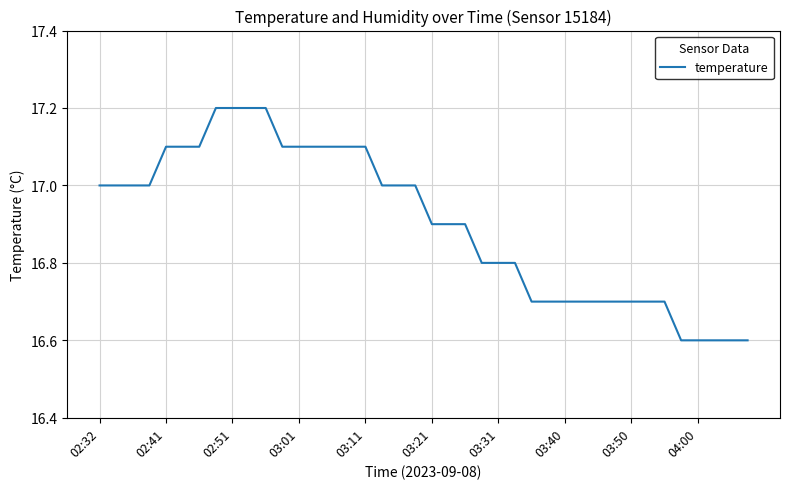

What is the smallest value displayed?

16.6